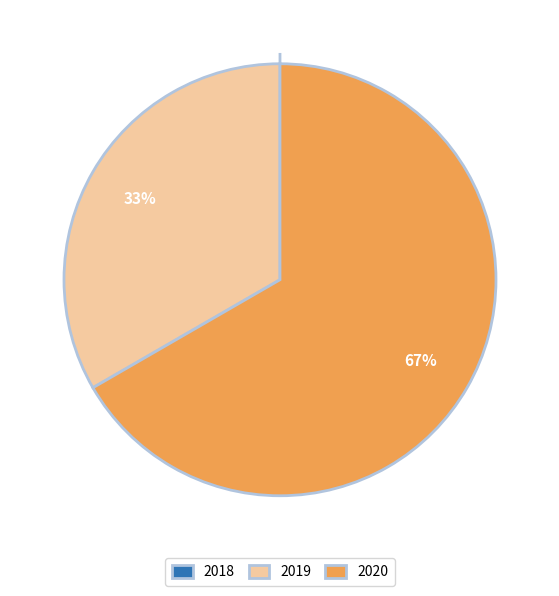

To the nearest percent, what is the difference between the largest and smallest slice percentages?

67%